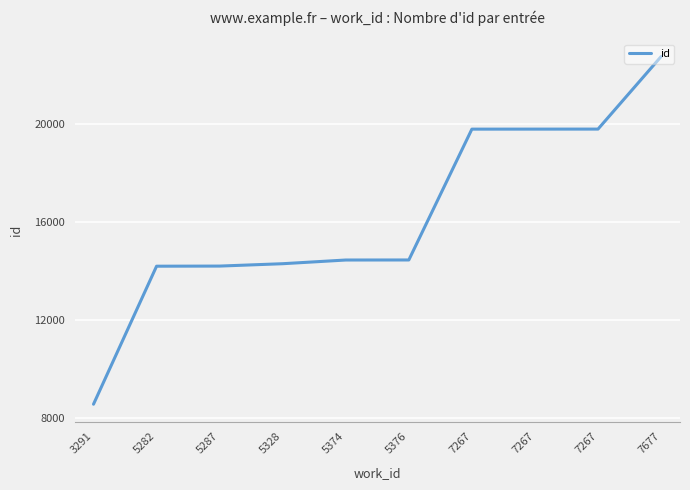

The chart shows a value of 12254 at 3291. True or false?

False